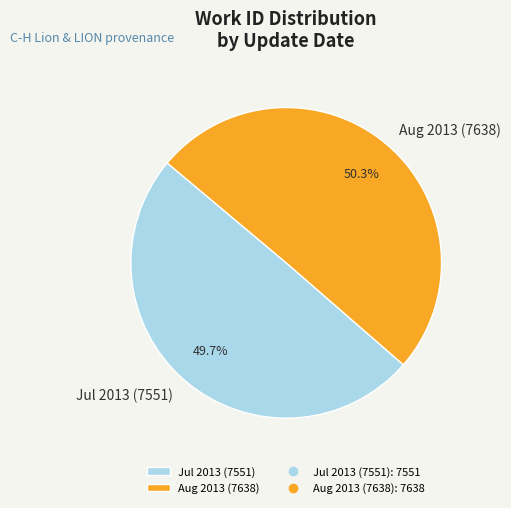

What is the total percentage of Jul 2013 (7551) and Aug 2013 (7638)?

100.0%